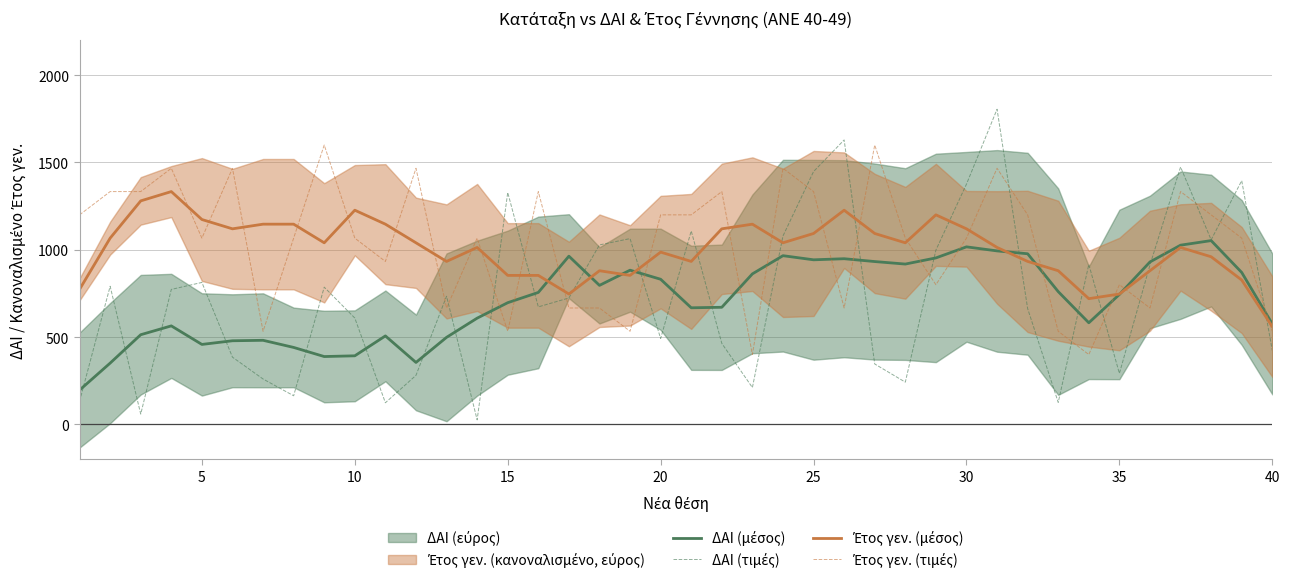

At how many categories does at least one series exceed 508?

40